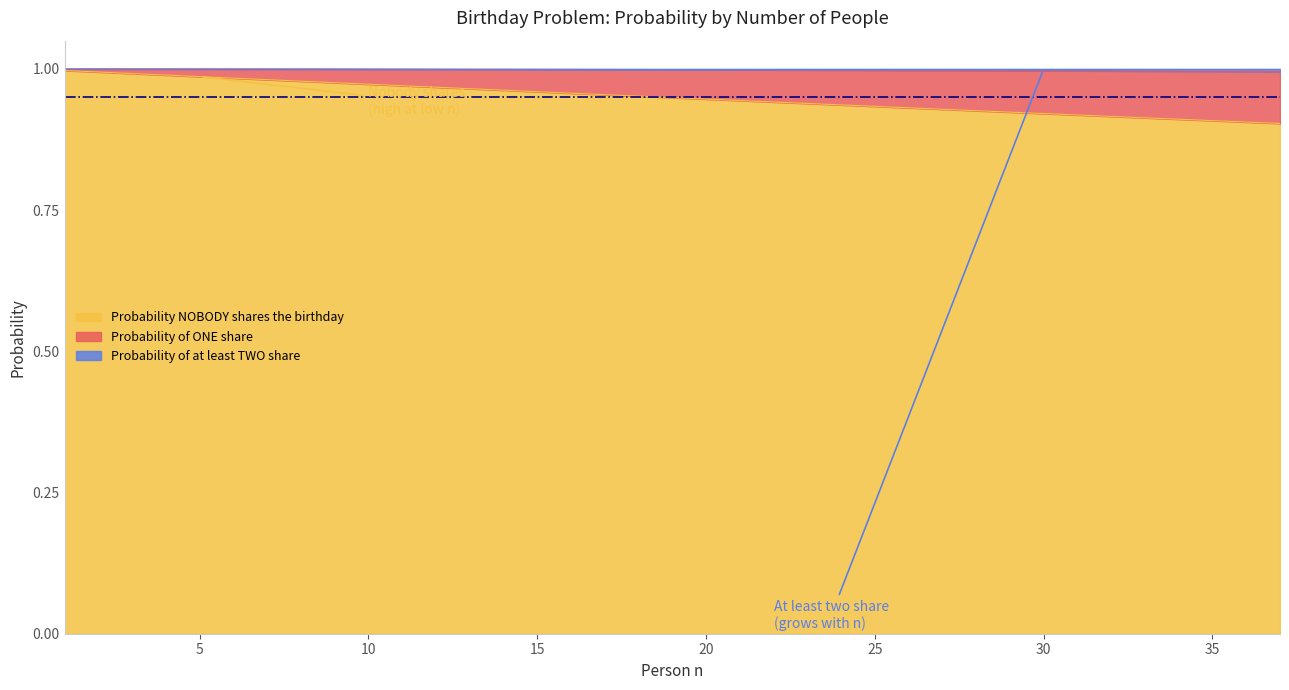

Does the chart display data point markers on the line(s)?

No